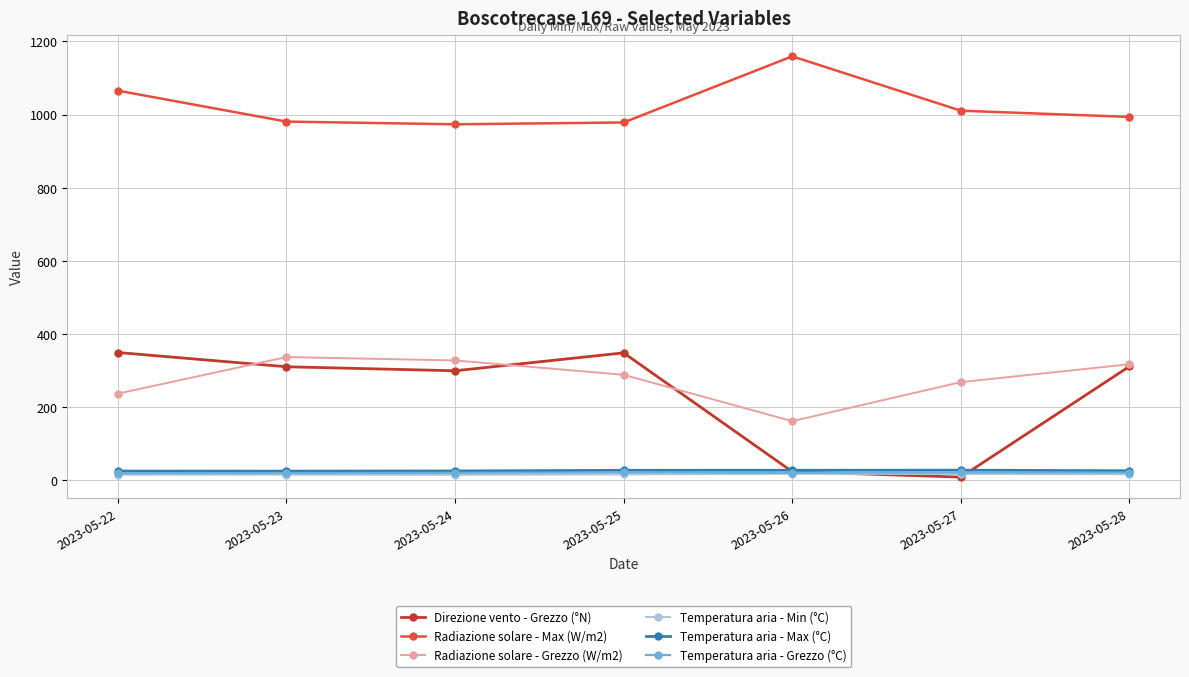

What is the value of the Radiazione solare - Max (W/m2) point at the 7th from the left?

993.6